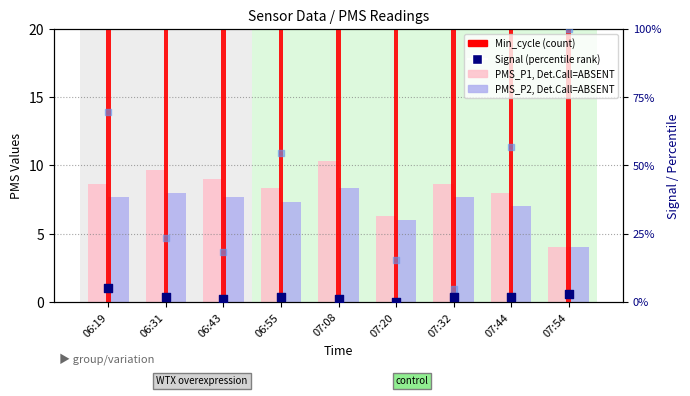

Which series has the largest total across all categories?

Max_cycle (norm %)